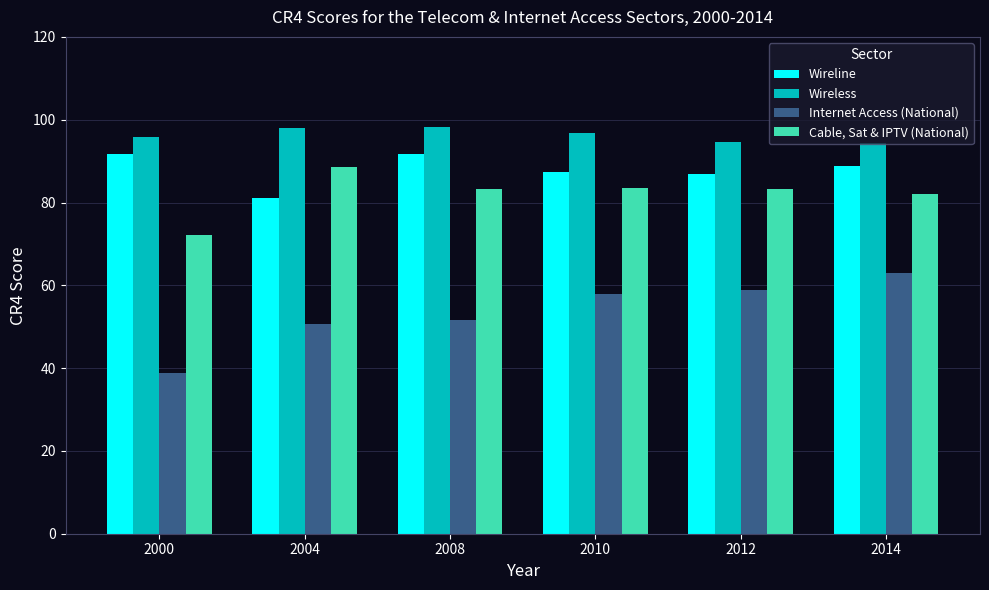

What is the smallest value displayed?

38.7